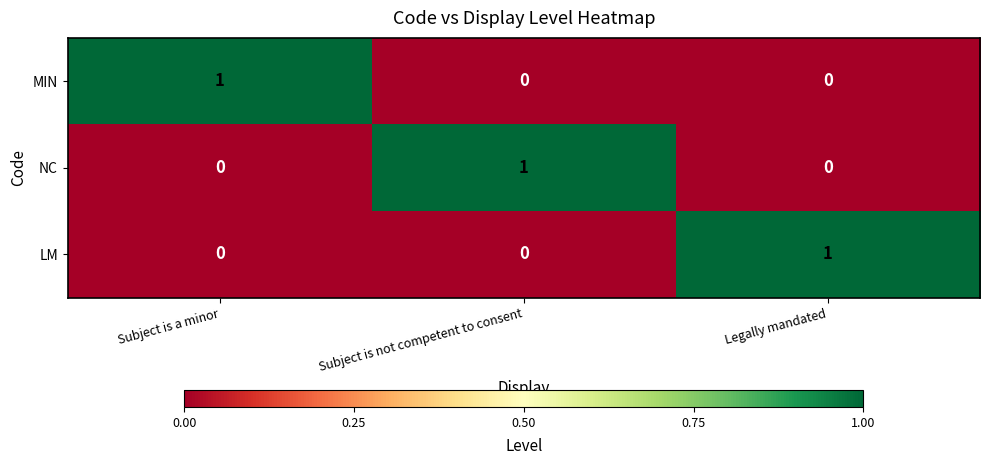

How many positive values does the MIN series have?

1